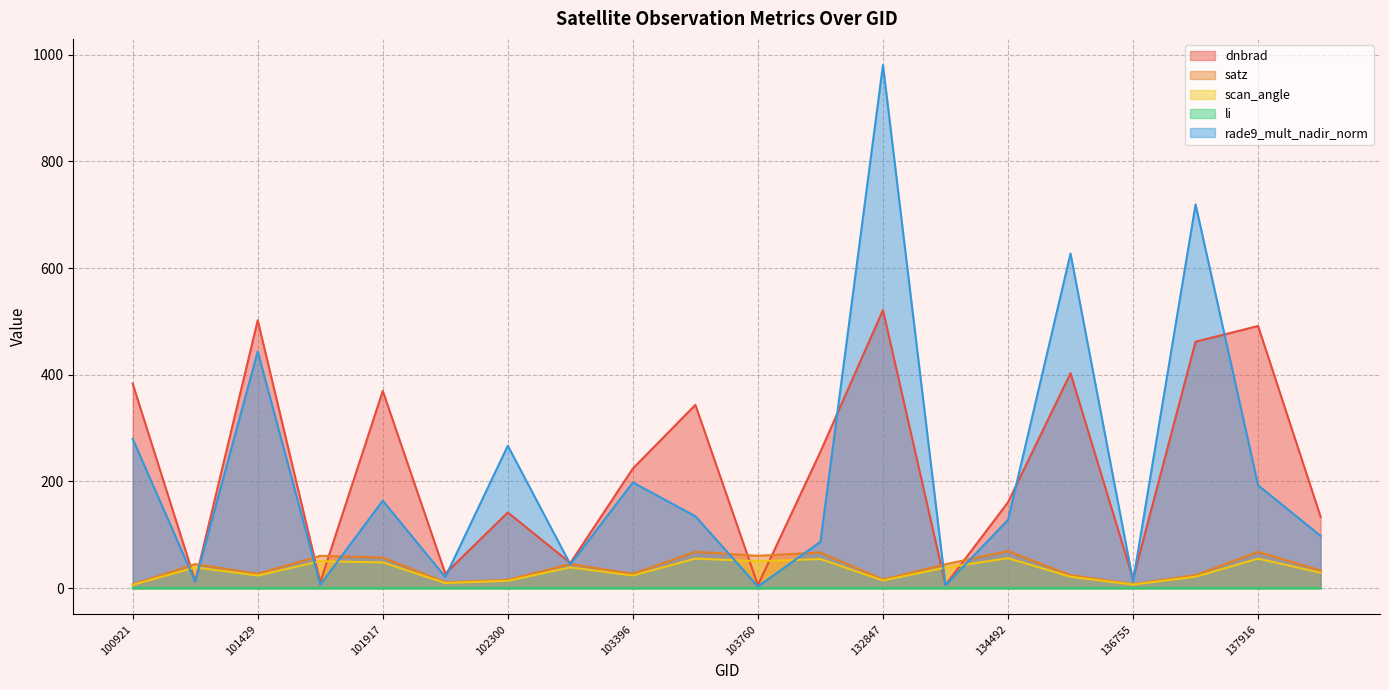

Between 101917 and 138492, which series saw the biggest shift?

dnbrad